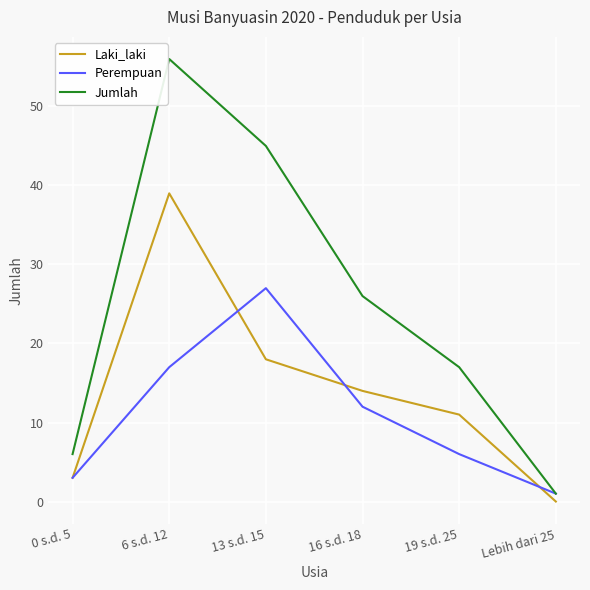

True or false: Jumlah has a value of 45 at 13 s.d. 15.

True